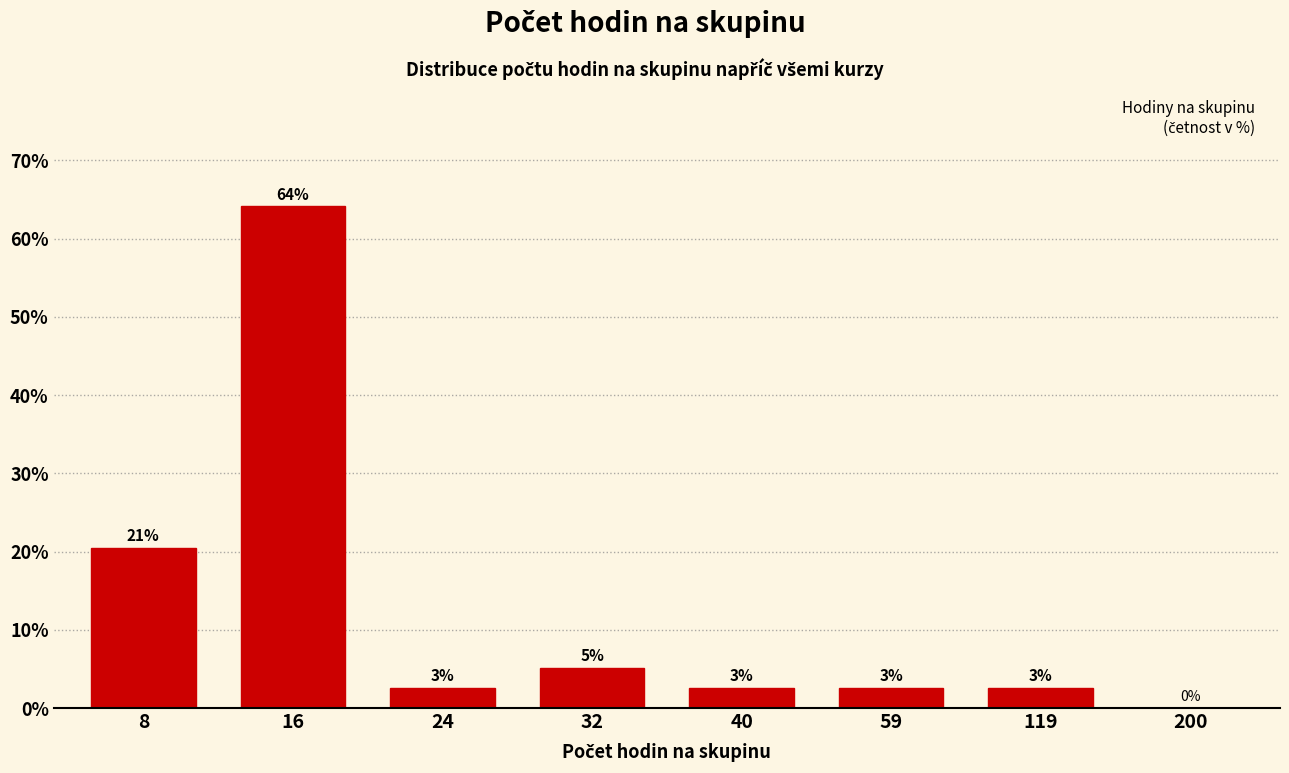

Are the bars horizontal?

No